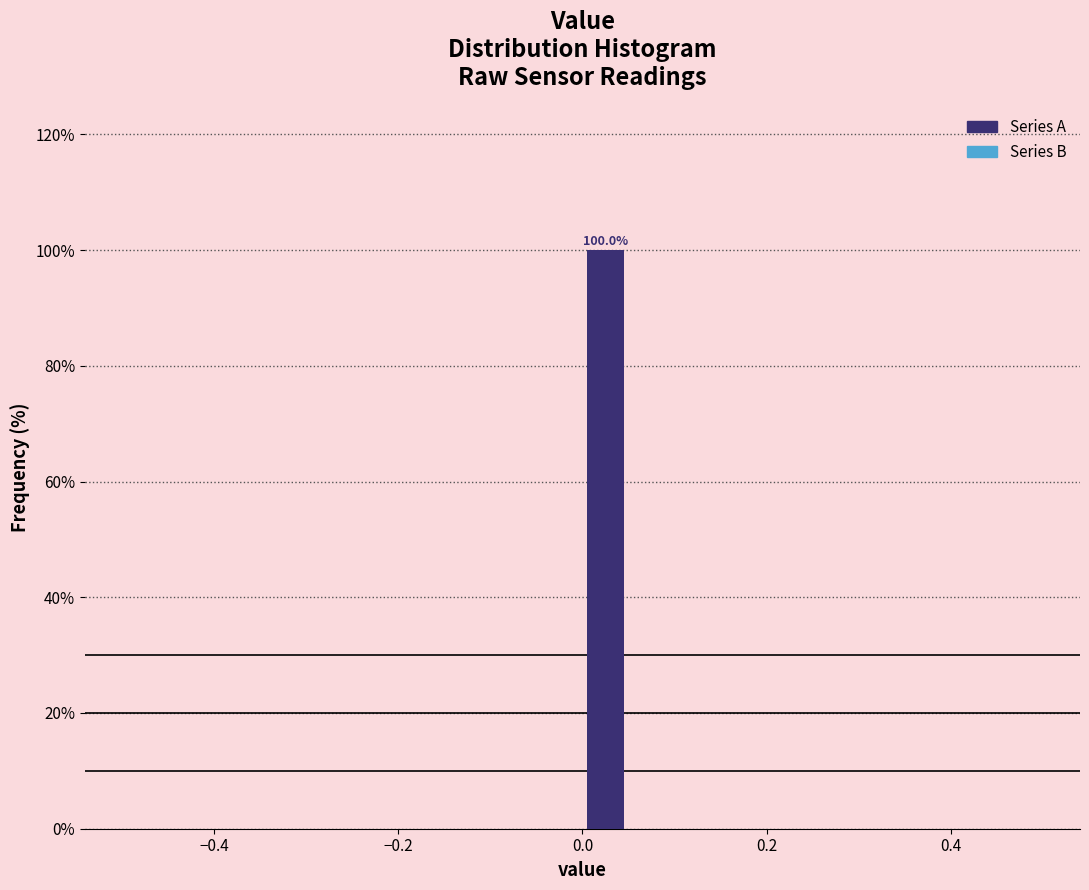

Read against the x-axis, roughly where is the centre of the tallest bar?

0.02